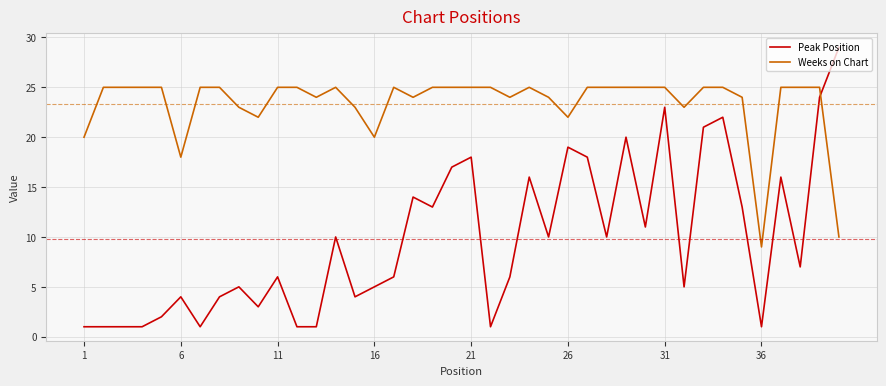

True or false: Peak Position and Weeks on Chart intersect in this chart.

True